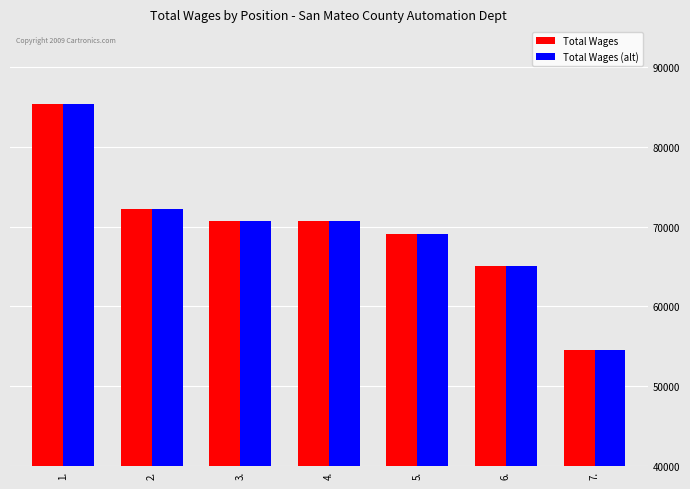

How many bars are there in each group?

2